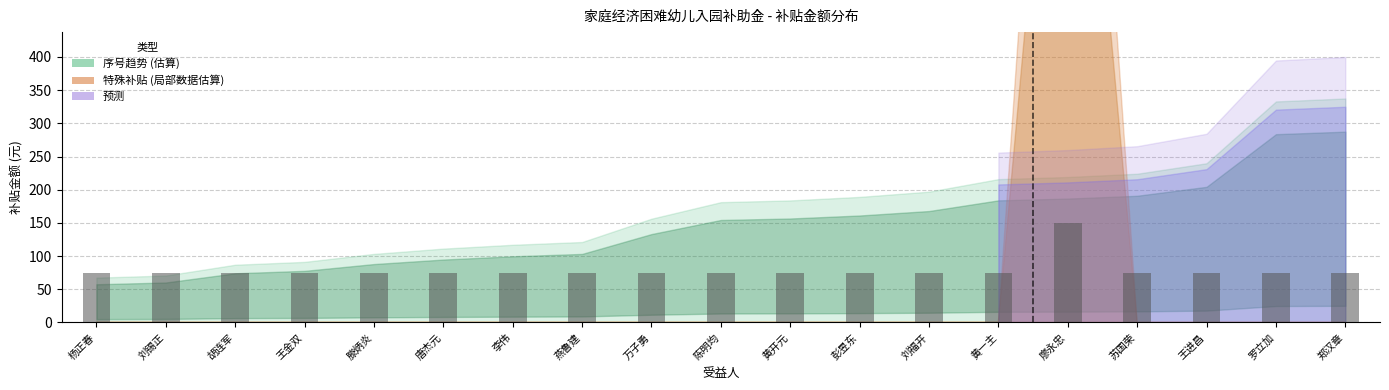

The value at 刘锡正 is 75. True or false?

True